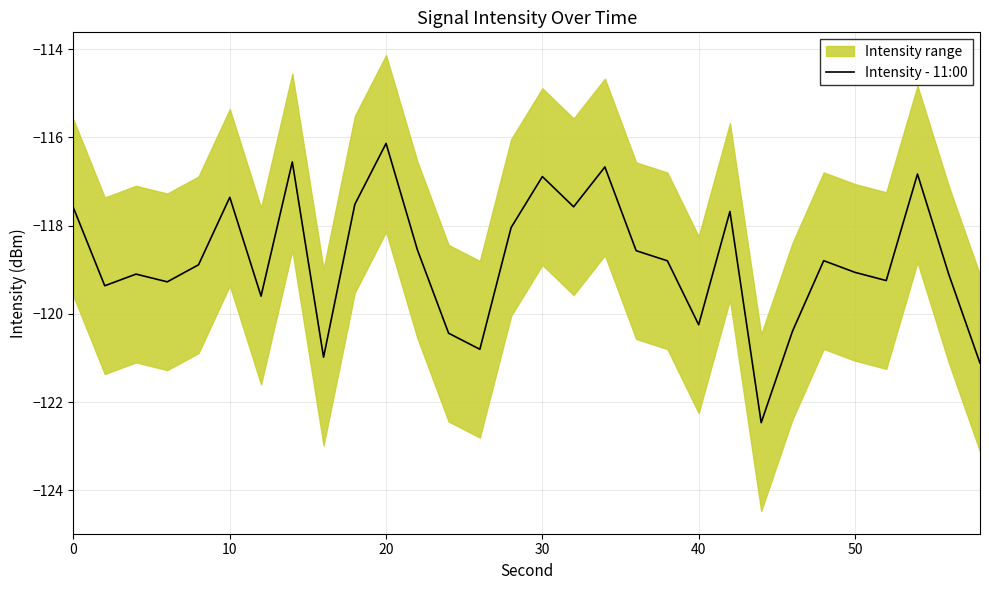

True or false: Intensity - 11:00 has a value of -29.5 at 10.

False